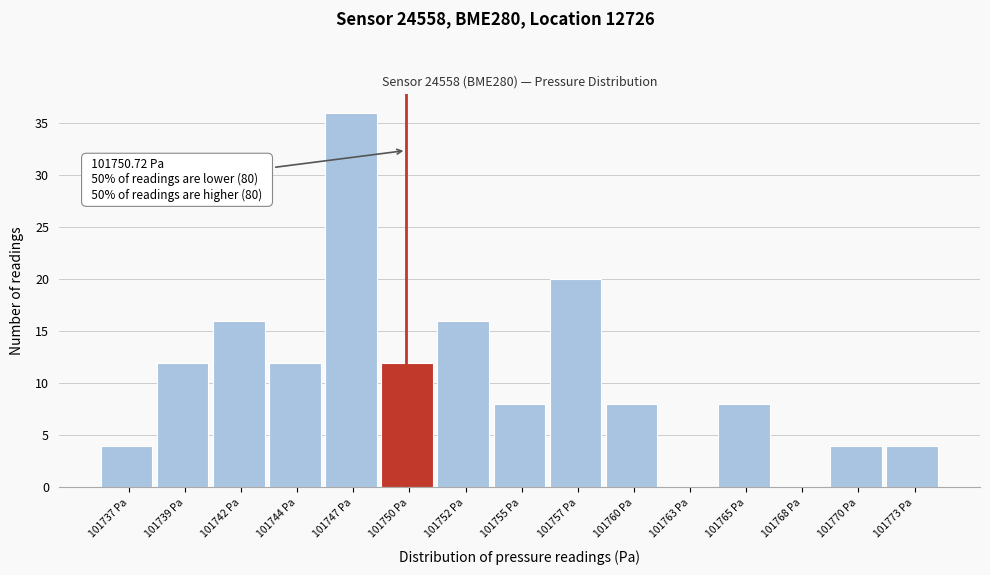

Reading left to right, list all the values displayed in this chart.

101737 Pa=4	101739 Pa=12	101742 Pa=16	101744 Pa=12	101747 Pa=36	101750 Pa=12	101752 Pa=16	101755 Pa=8	101757 Pa=20	101760 Pa=8	101763 Pa=0	101765 Pa=8	101768 Pa=0	101770 Pa=4	101773 Pa=4